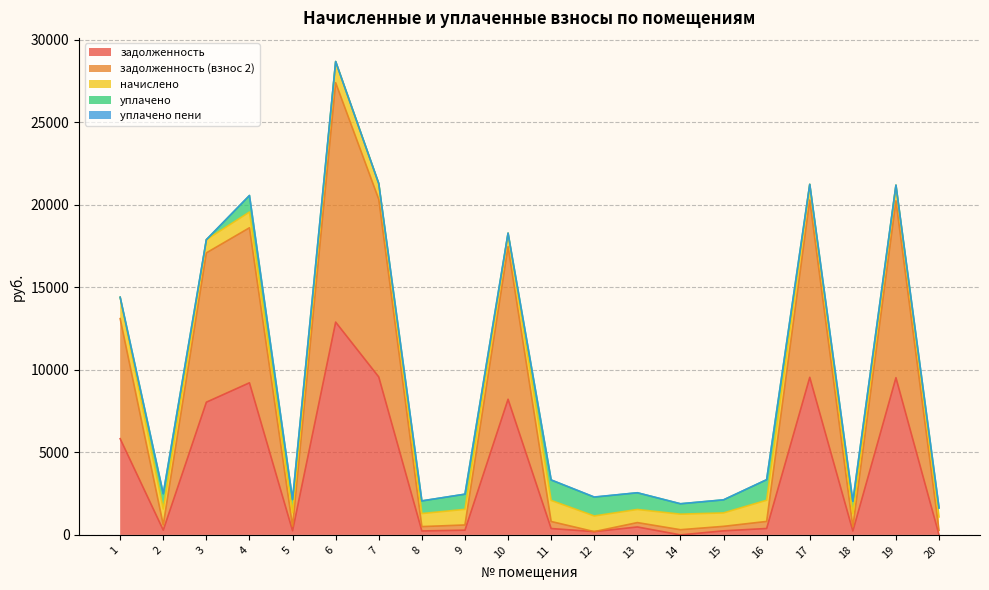

Rank the series at 11 from highest to lowest value.

начислено, уплачено, задолженность (взнос 2), задолженность, уплачено пени